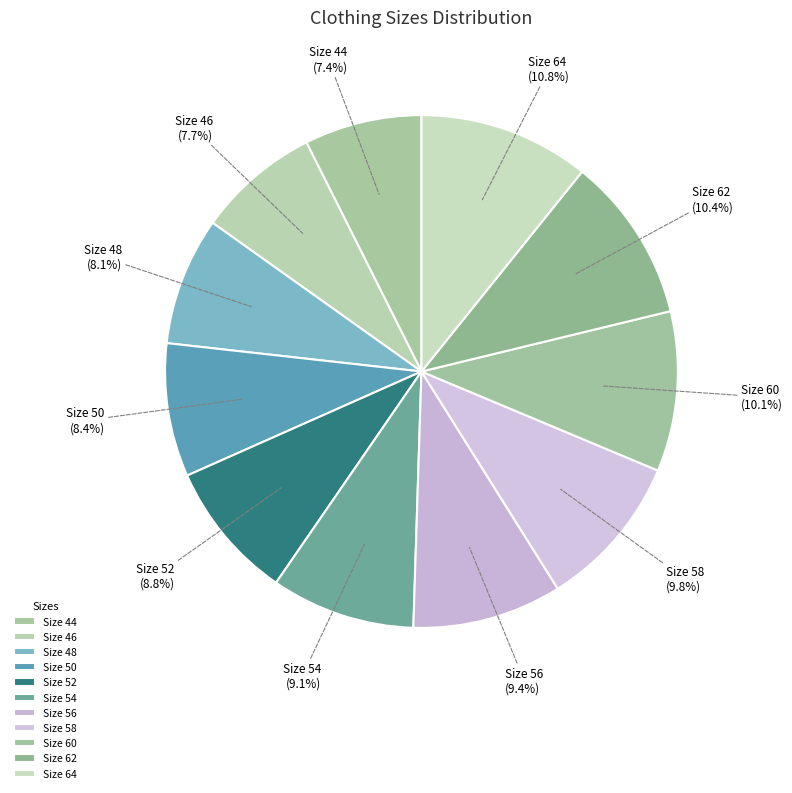

True or false: Size 46 accounts for 8% of the total.

True